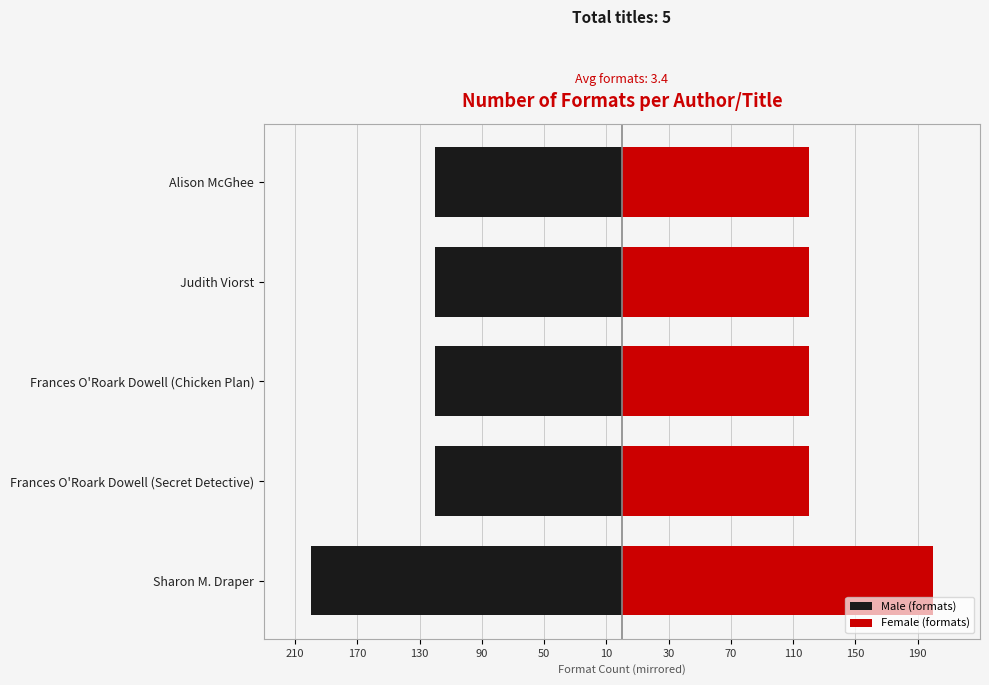

Does the chart contain any negative values?

No